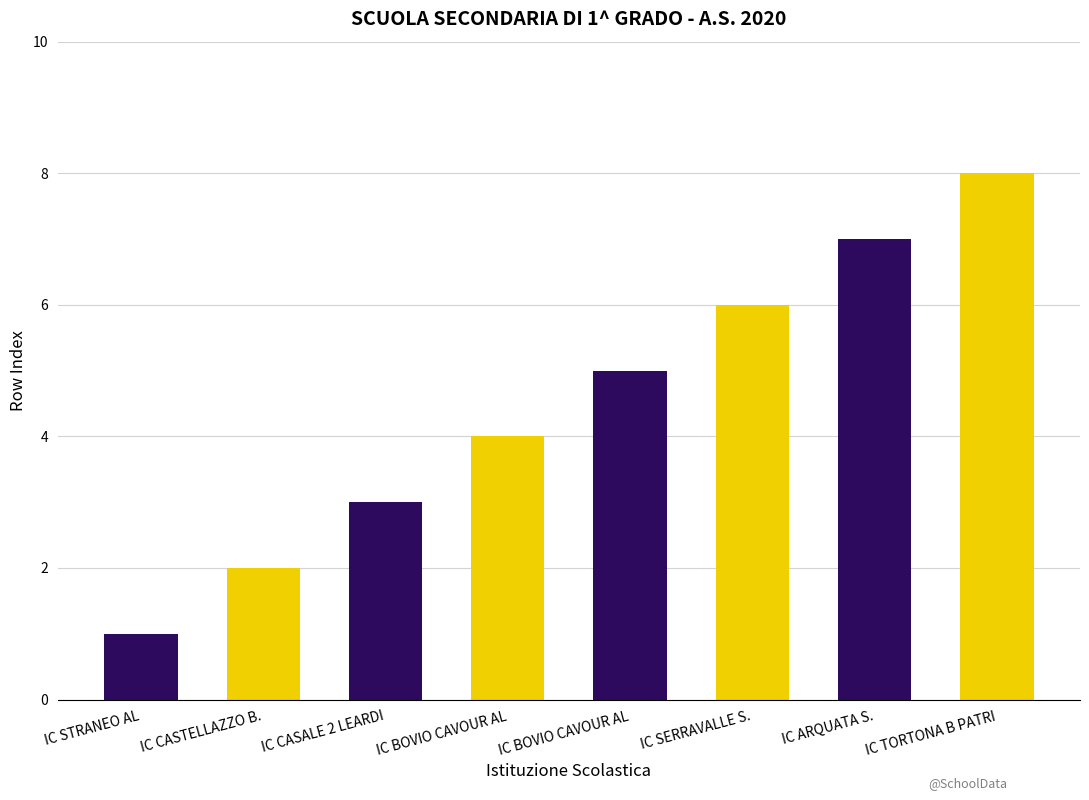

How many bars are there in total?

8